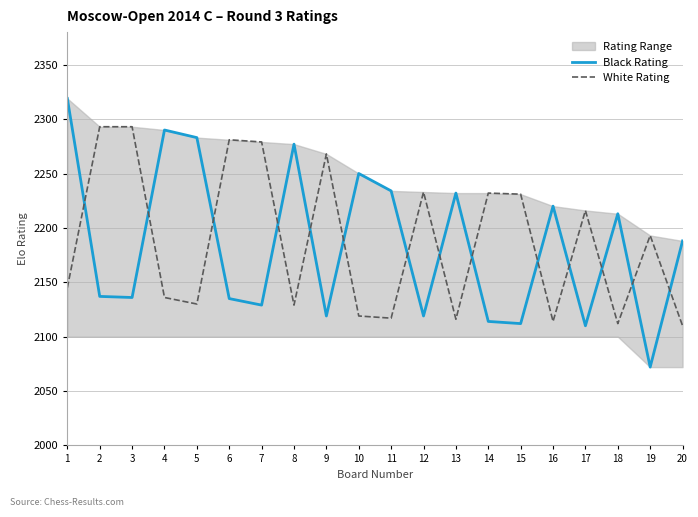

Reading left to right, extract all data points from this chart.

Black Rating: 2319	2137	2136	2290	2283	2135	2129	2277	2119	2250	2234	2119	2232	2114	2112	2220	2110	2213	2072	2188
White Rating: 2145	2293	2293	2136	2130	2281	2279	2129	2268	2119	2117	2233	2116	2232	2231	2114	2216	2112	2193	2110